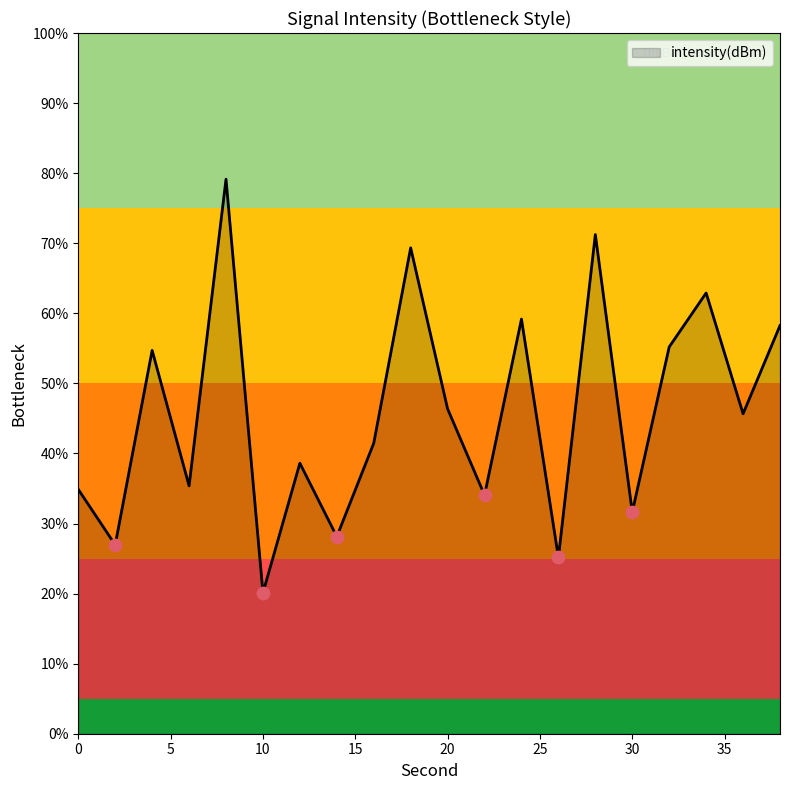

What is the difference between the maximum and minimum values?

59.0